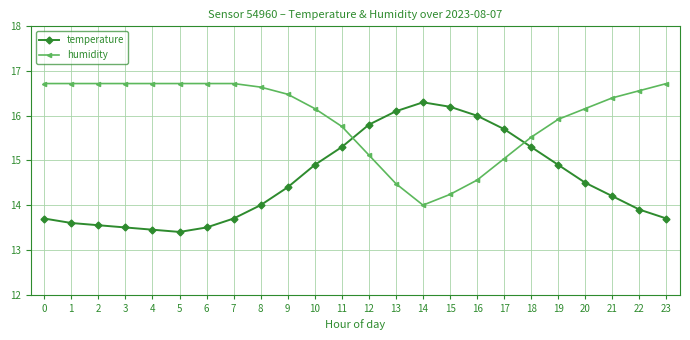

What is the smallest value displayed?

13.4